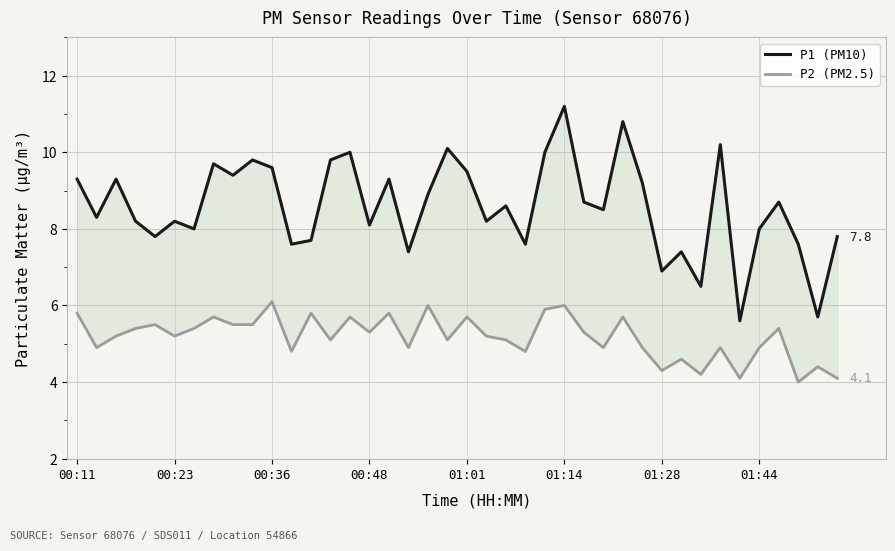

At which label does P1 (PM10) first exceed 8?

00:11